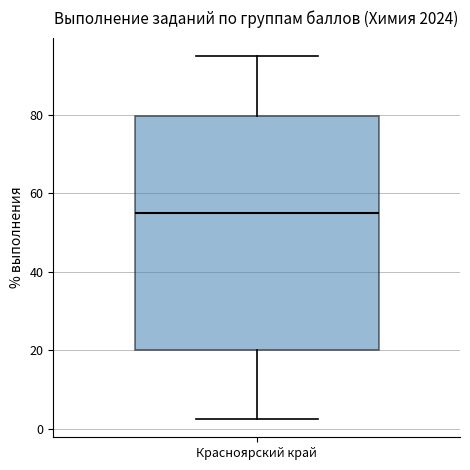

Read this box plot against the y-axis: the position of the median line, the range covered by the box, and the ends of both whiskers. The values are not printed on the chart, so give them approximately, as read against the axis.

median 54, box 20 to 80, whiskers 2 to 94